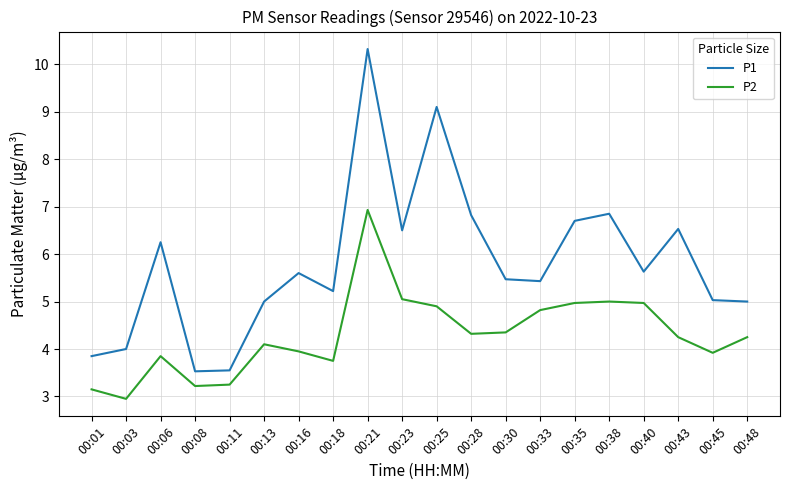

What is the difference between the maximum and minimum values in the P2 series?

4.0